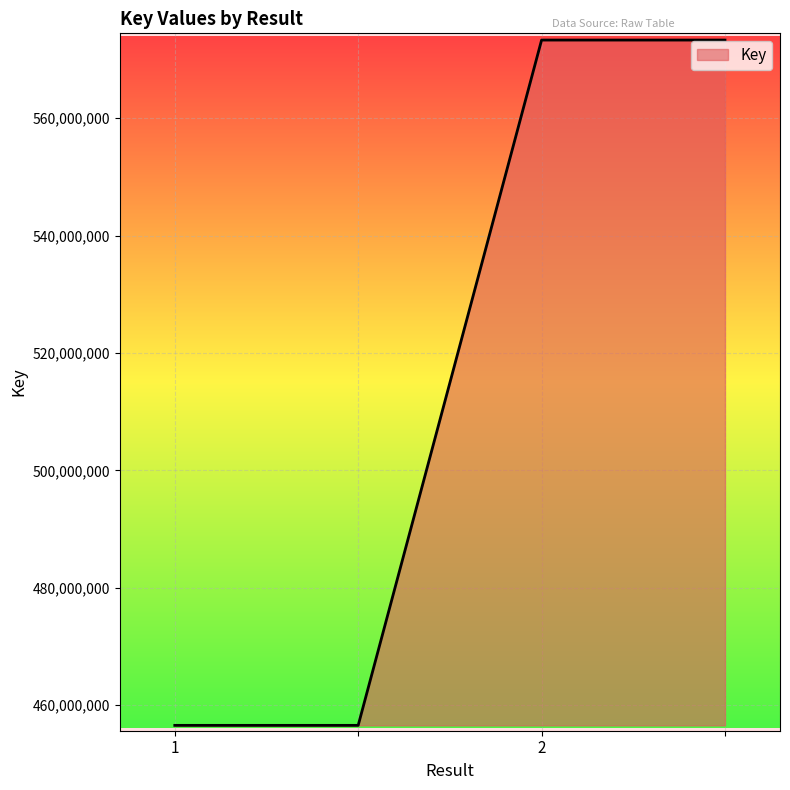

What is the smallest value displayed?

456574459